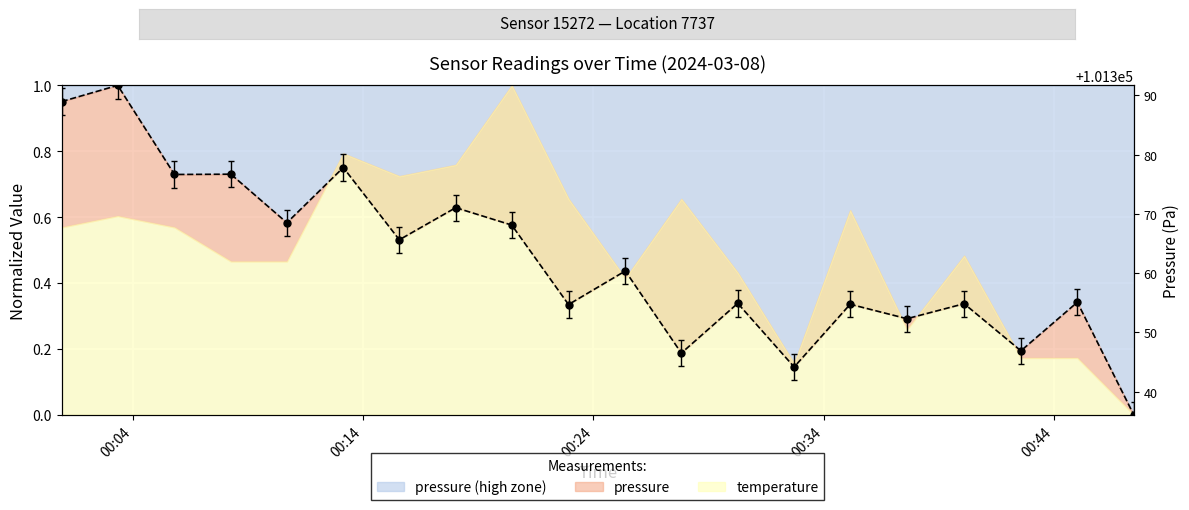

Which label corresponds to the smallest value in the chart?

2024-03-08T00:47:28